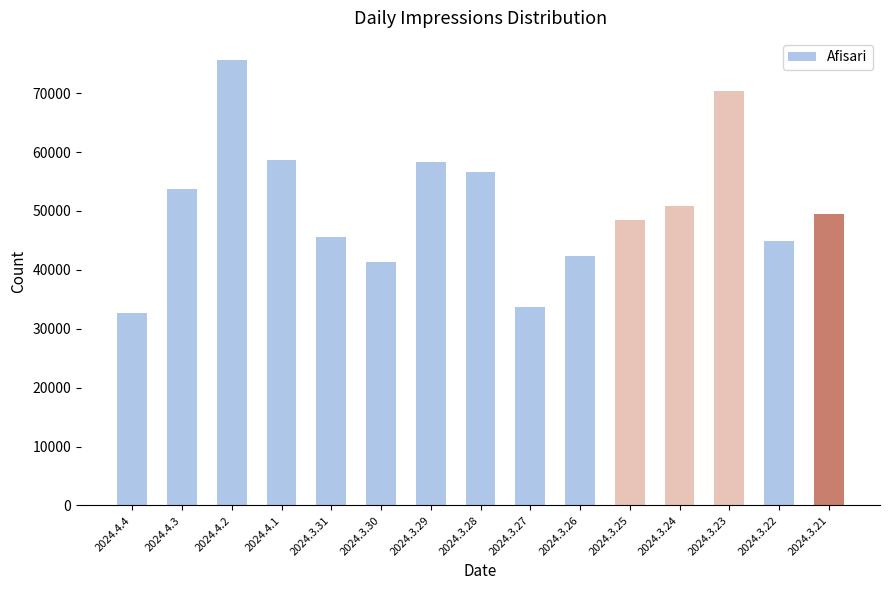

What is the label of the 1st bar from the left?

2024.4.4